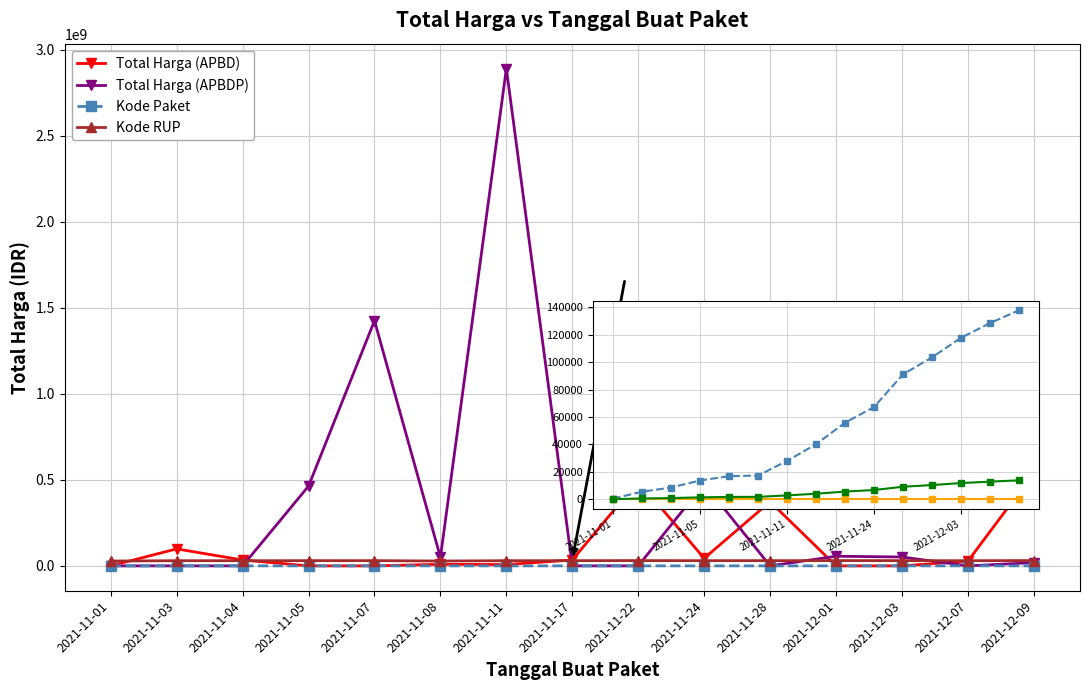

What are all the series names shown in the legend?

Total Harga (APBD), Total Harga (APBDP), Kode Paket, Kode RUP